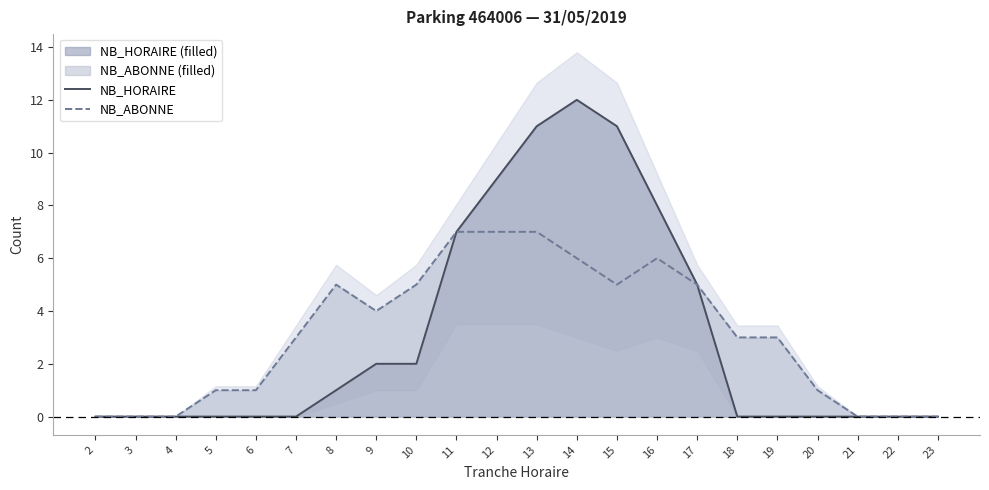

The NB_ABONNE series shows 6 at 16. True or false?

True